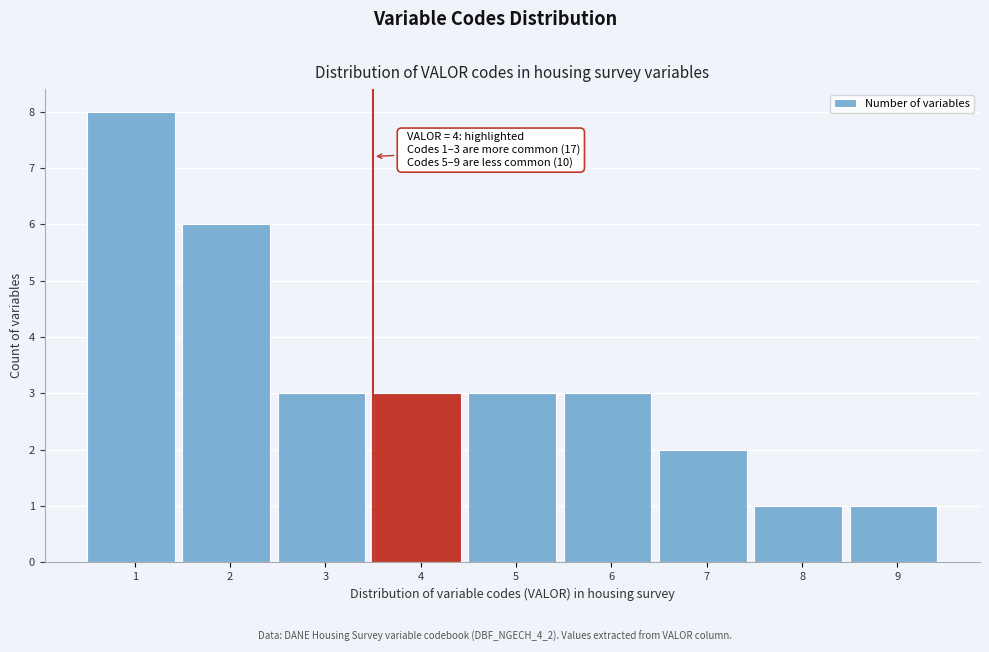

Reading left to right, transcribe all the data shown in this chart.

8	6	3	3	3	3	2	1	1